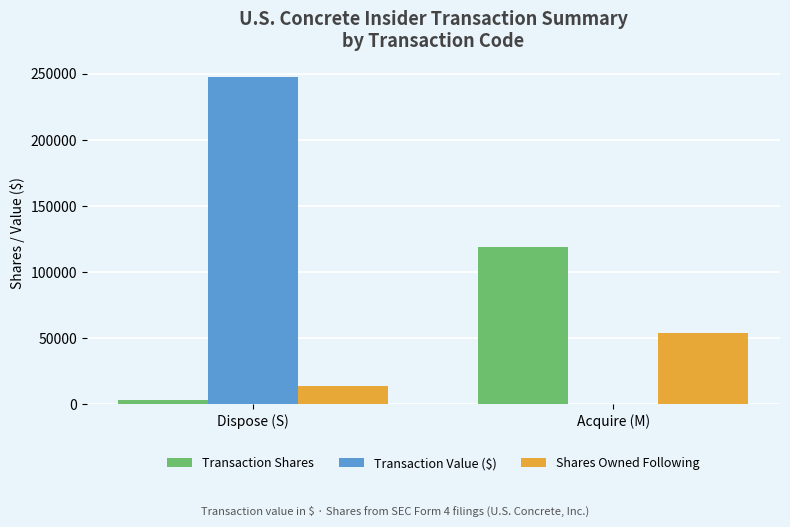

What value does the Transaction Value ($) series have at Dispose (S)?

247457